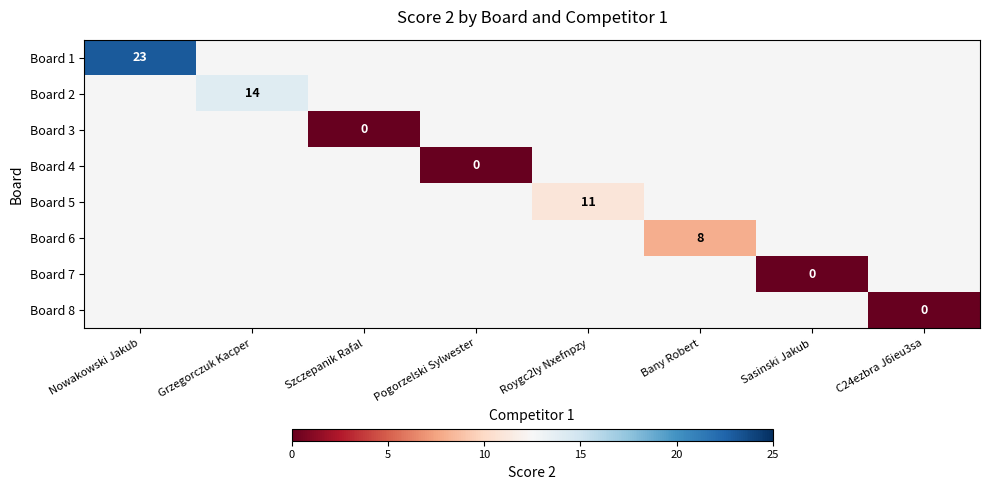

How many series are shown in this chart?

8